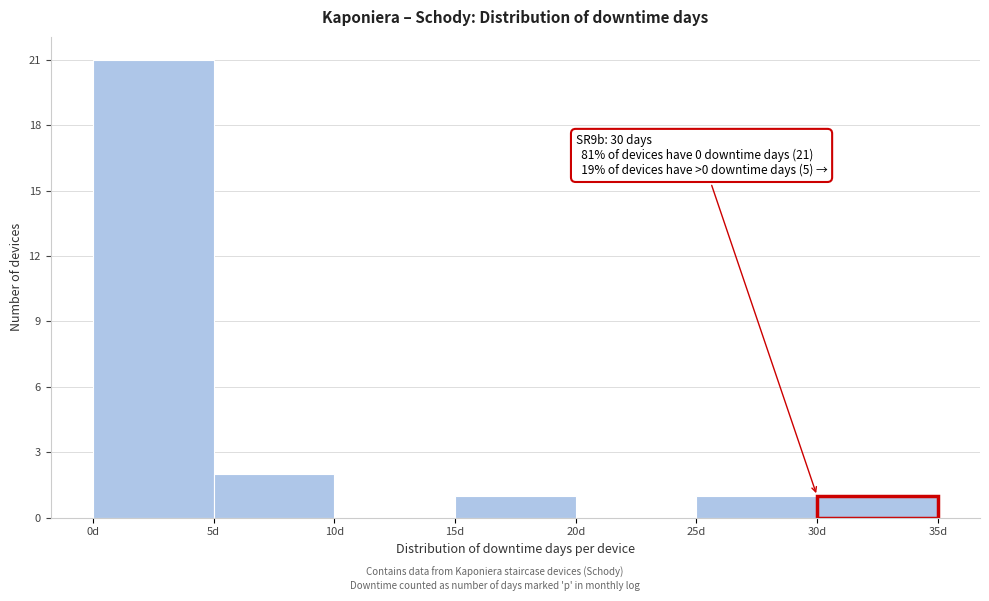

Over which range of the x-axis is the bar tallest?

0 to 5